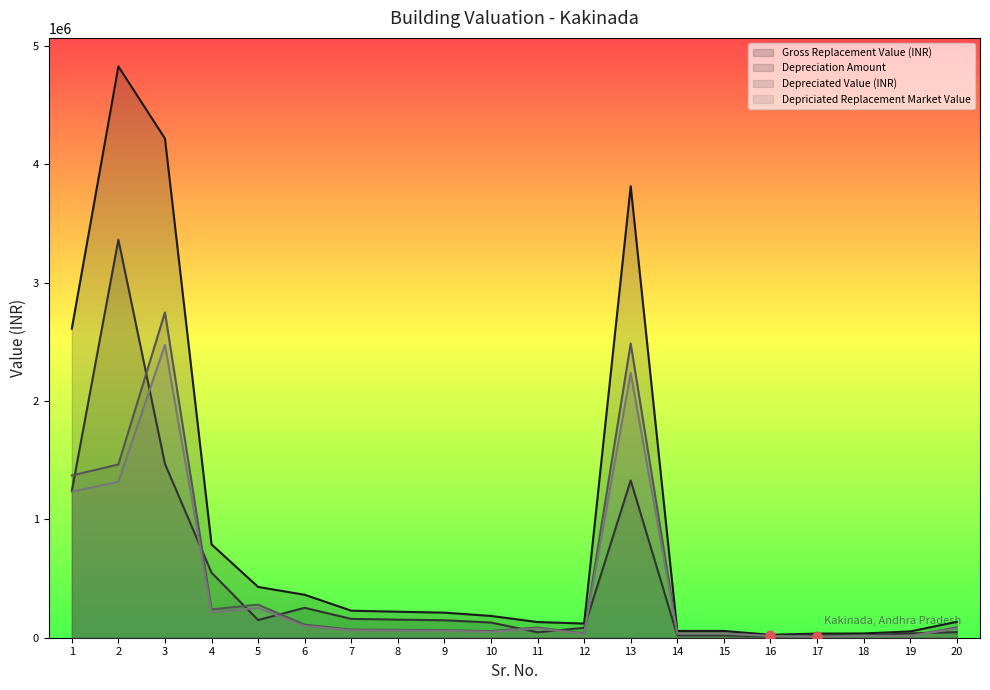

What is the total value across all series at 6?

824953.5